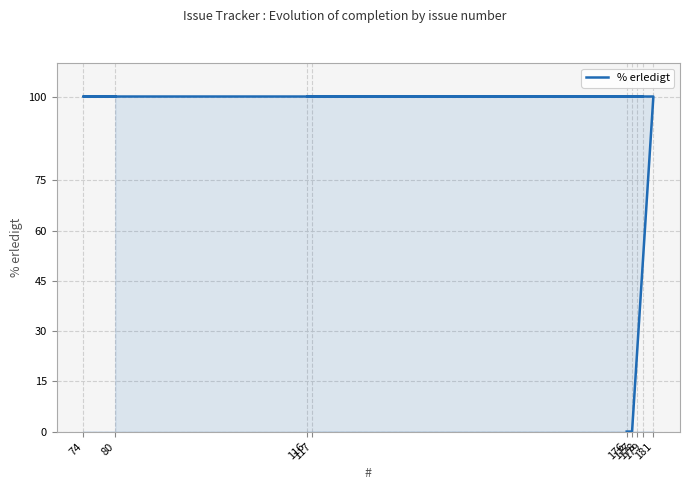

What is the difference between the maximum and minimum values?

100